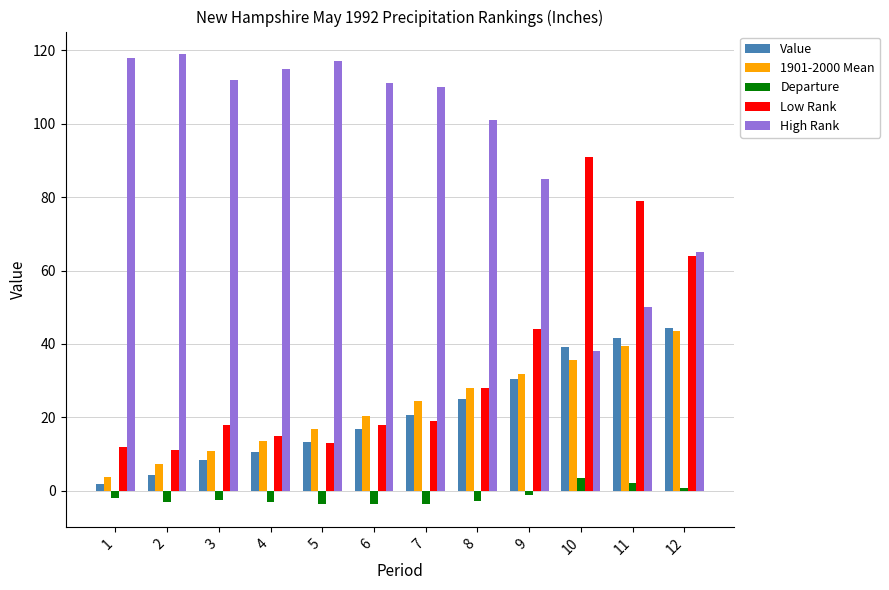

What is the difference between the maximum and minimum values in the Value series?

42.6